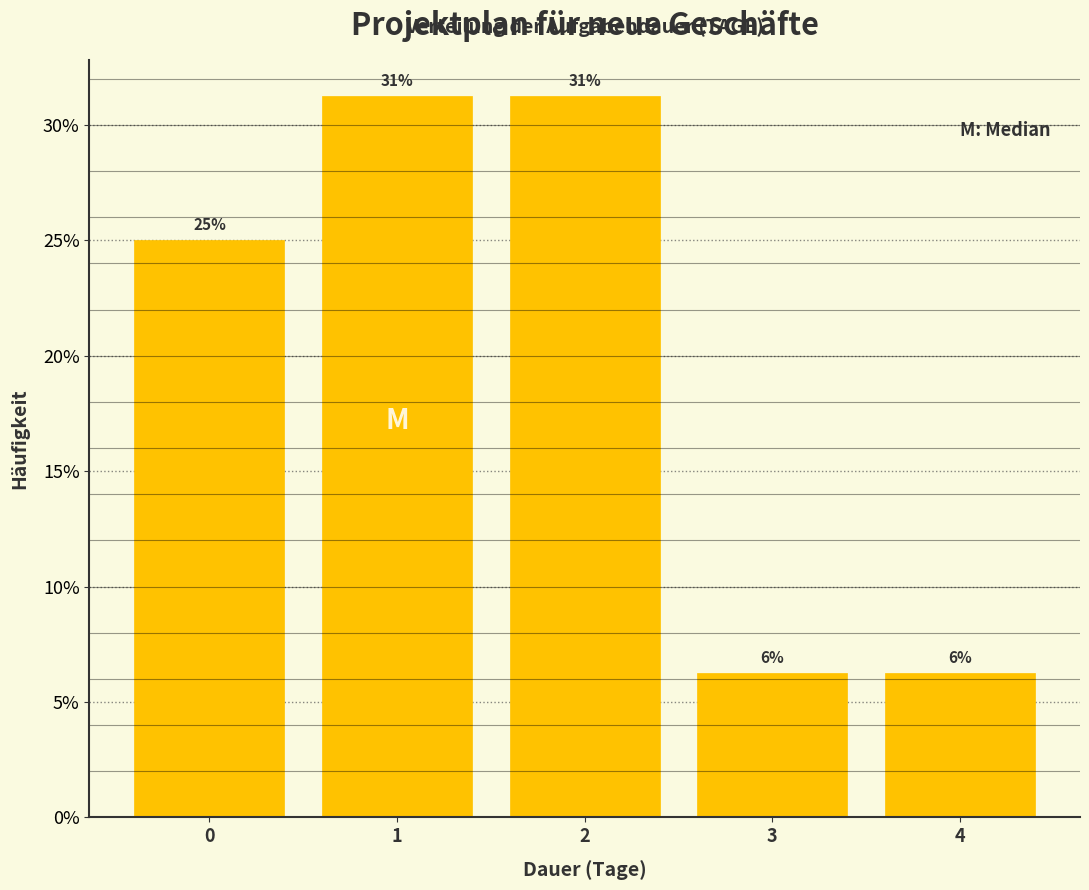

How many bars are there in total?

5